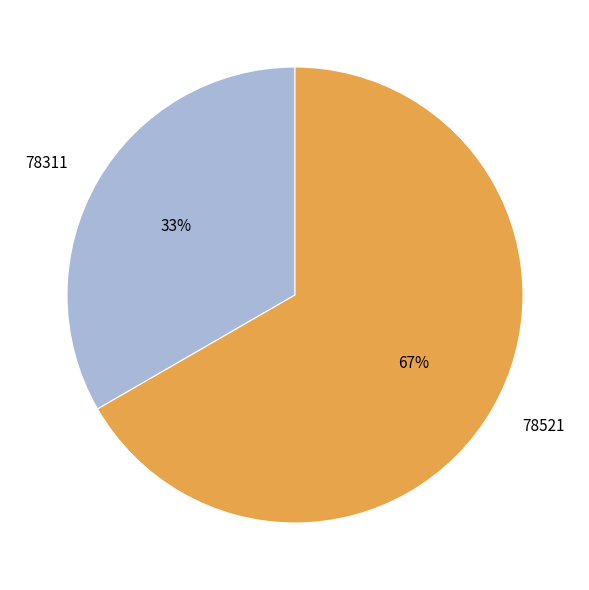

Combined, do 78311 and 78521 account for over 50%?

Yes